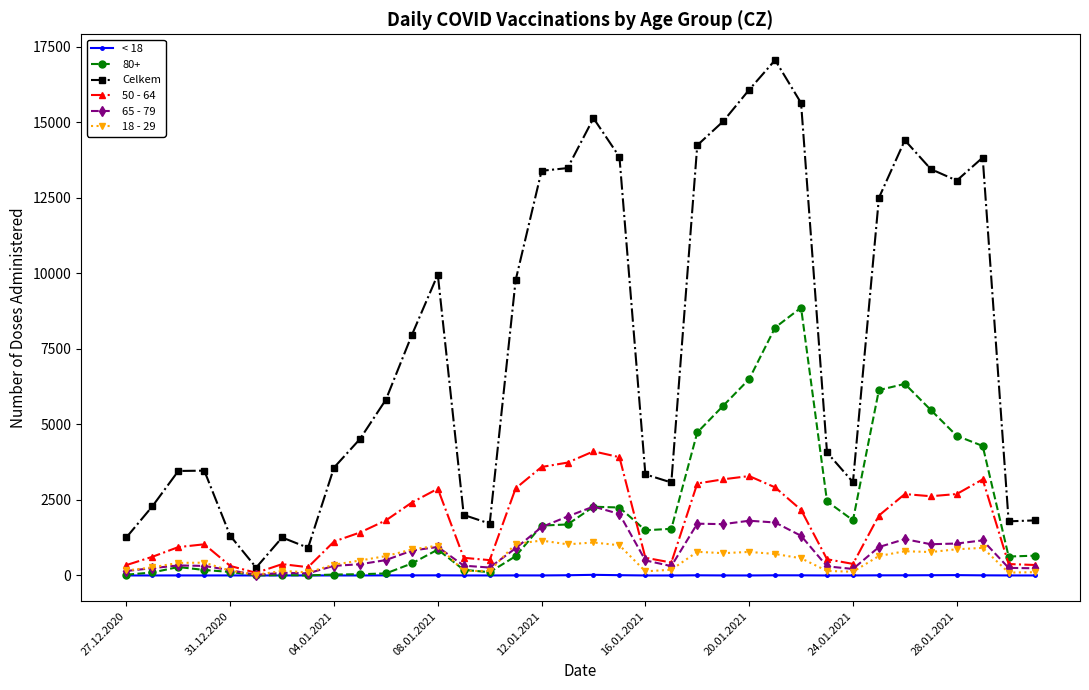

Which series has the largest range (max minus min)?

Celkem